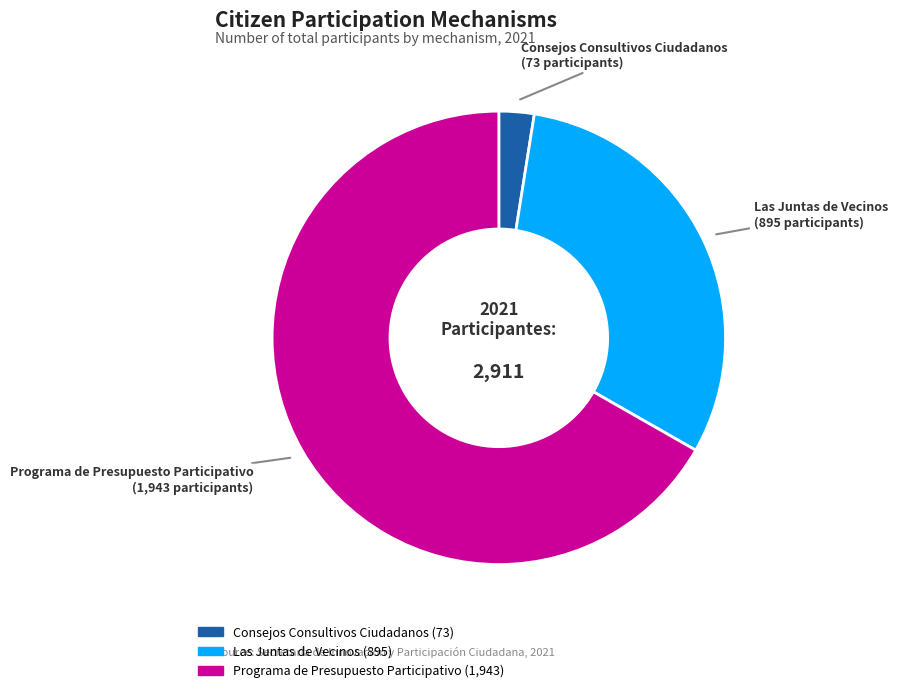

Which slice is the largest?

Programa de Presupuesto Participativo